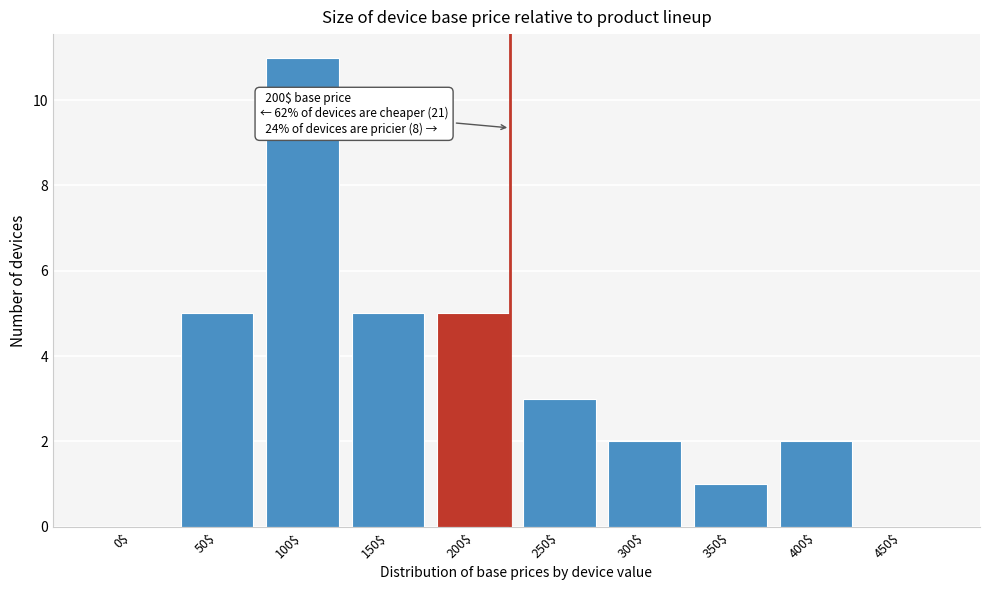

Is it true that the value at 400$ is 3?

False